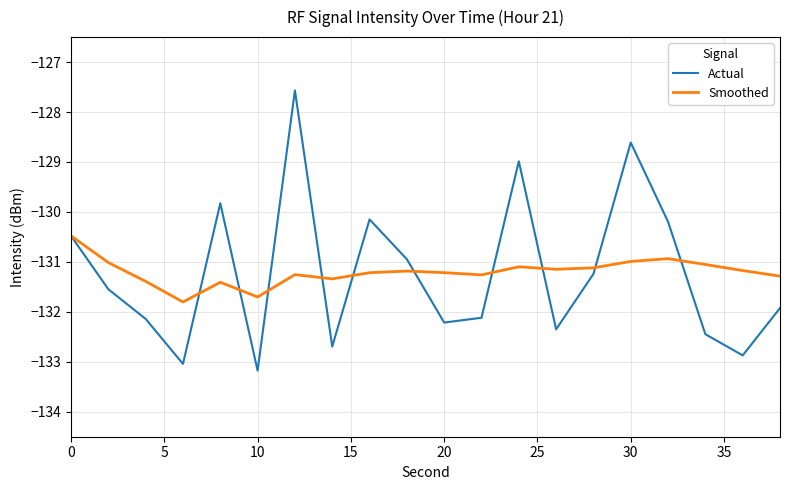

Rank the series by their maximum value, from lowest to highest.

Smoothed, Actual